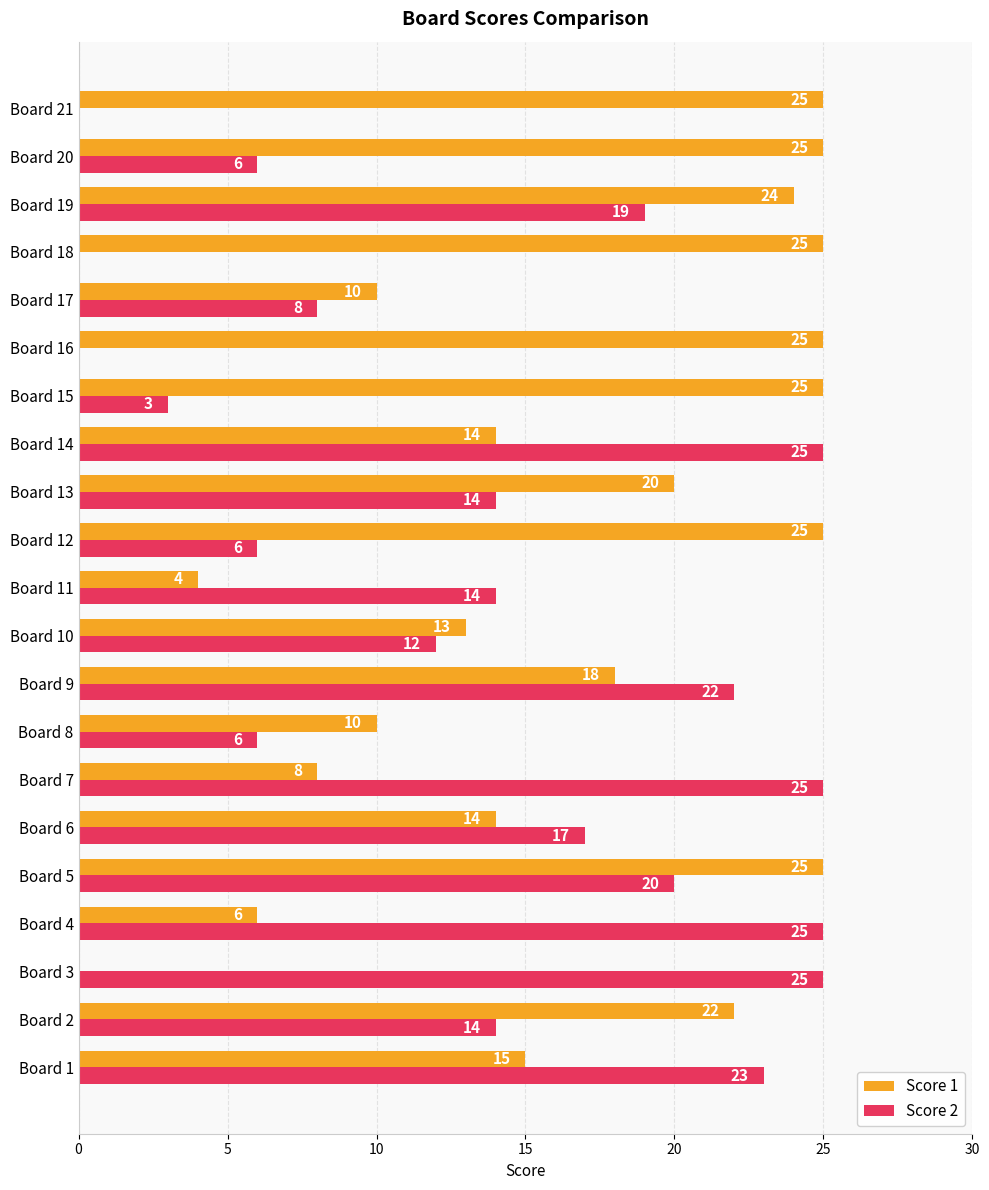

Which series has the largest total across all categories?

Score 1